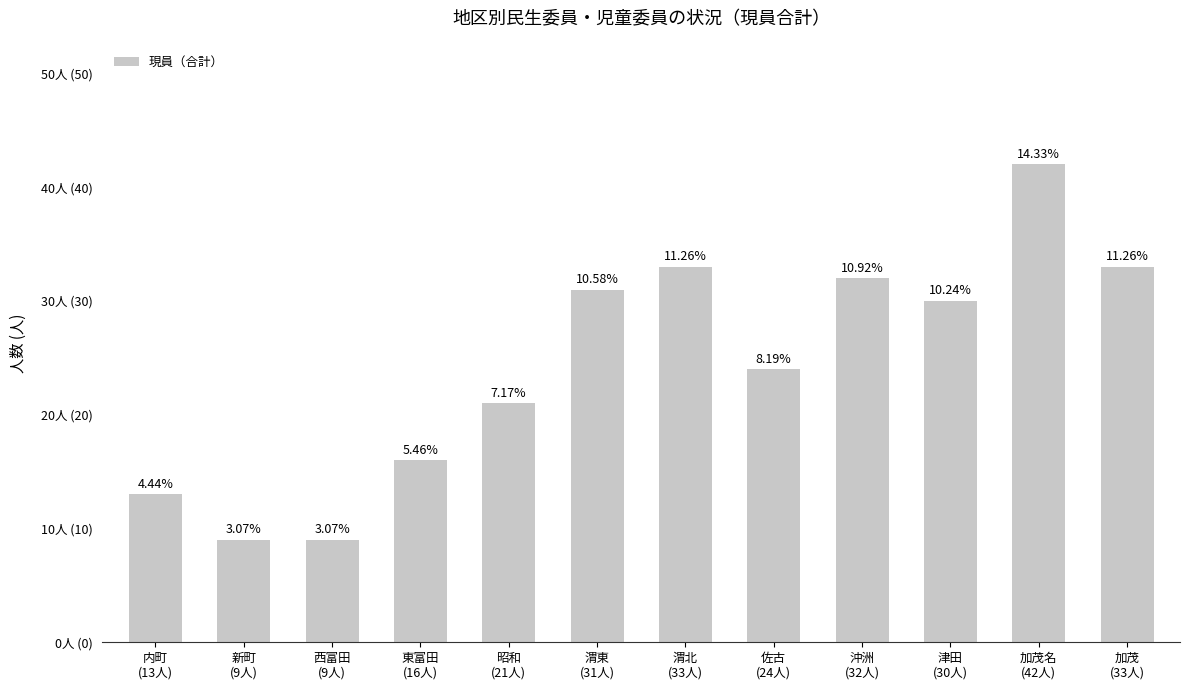

Does the chart contain stacked bars?

No